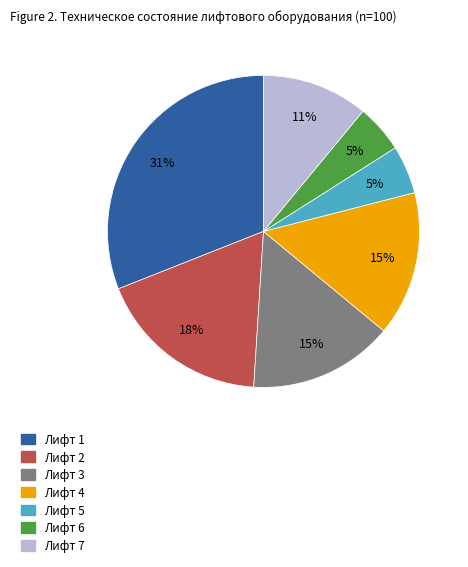

True or false: Лифт 5 accounts for 12% of the total.

False